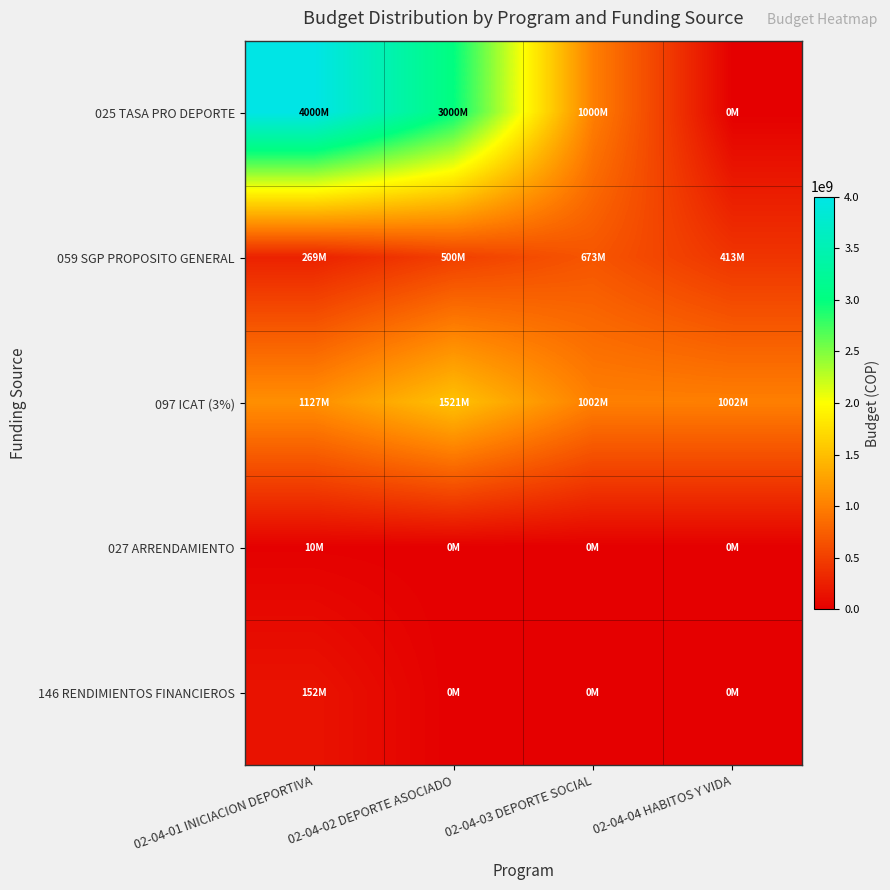

Which category has the highest value across all series?

02-04-01 INICIACION DEPORTIVA